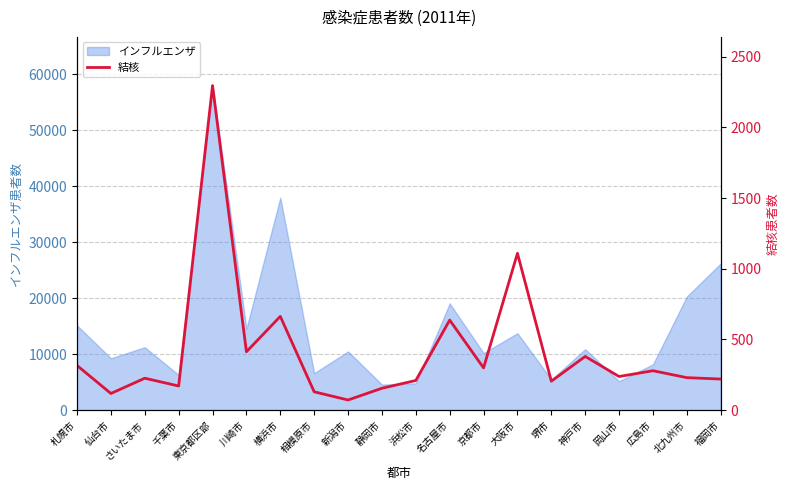

Is it true that インフルエンザ equals 9783 at 堺市?

False